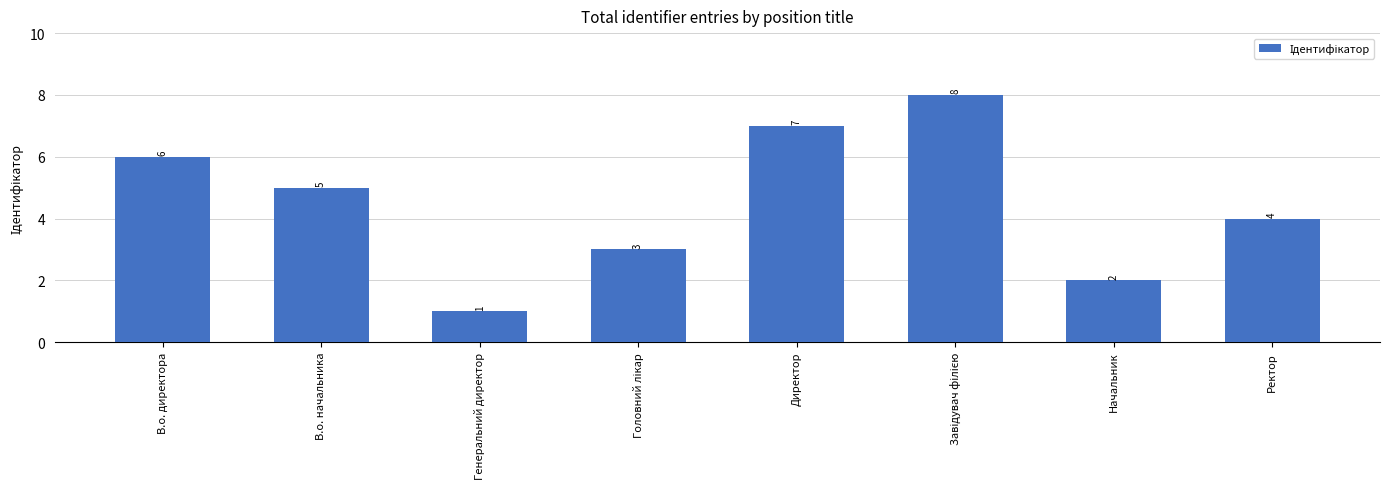

Reading left to right, transcribe all the data shown in this chart.

6	5	1	3	7	8	2	4